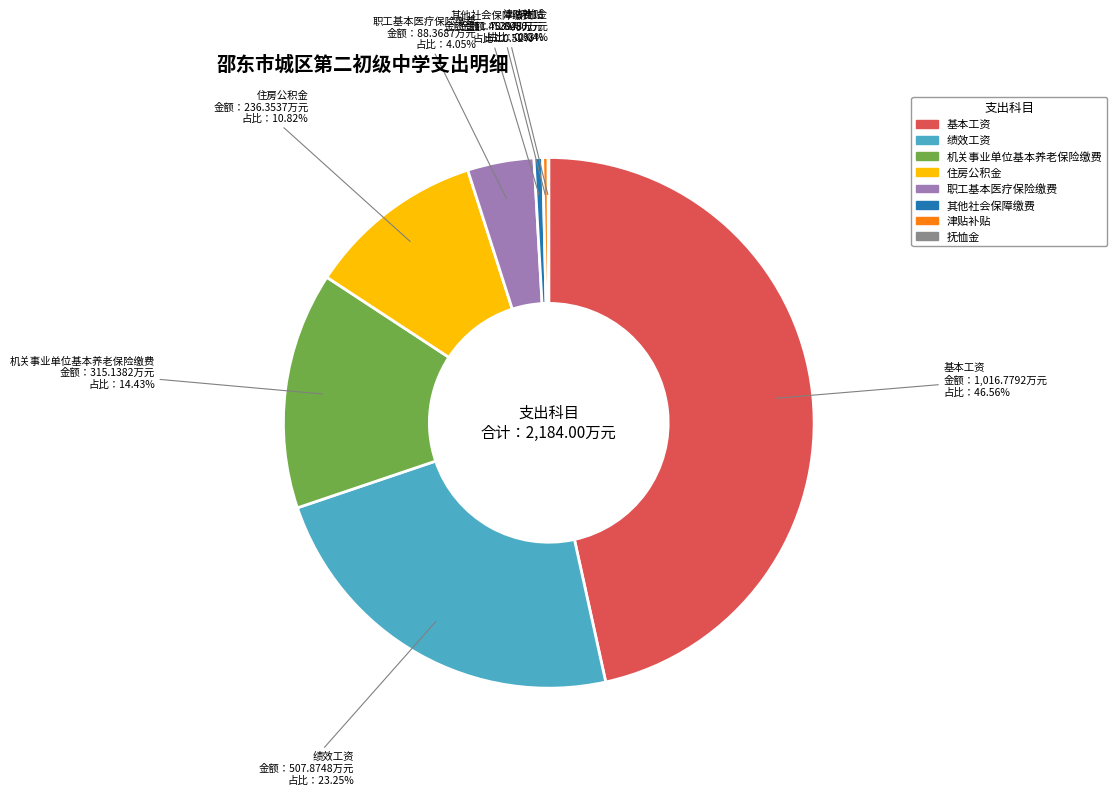

Which category has the biggest portion of the pie?

基本工资